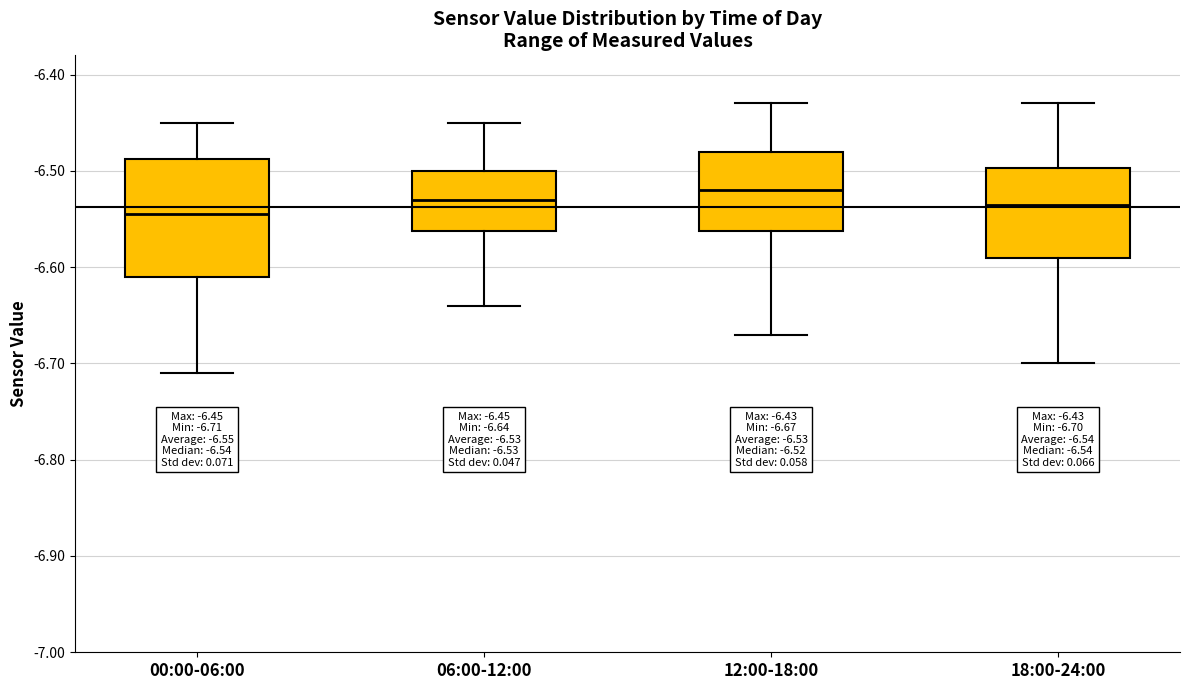

Which box has the highest median line?

12:00-18:00